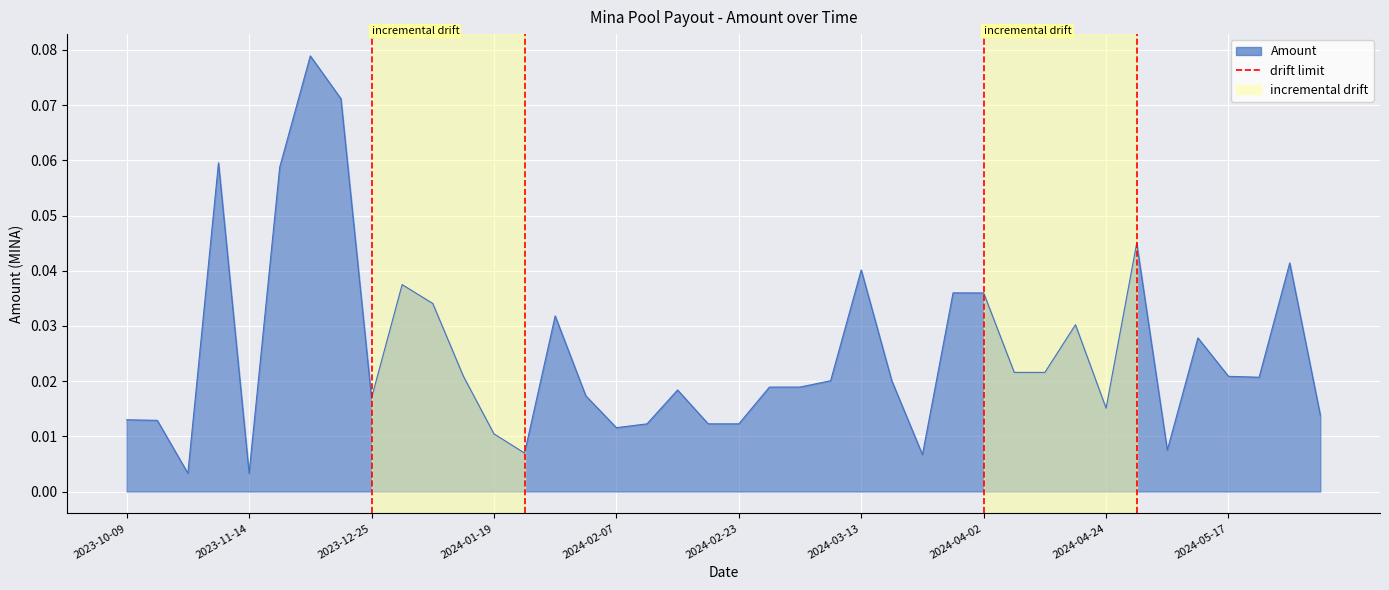

Does the chart have visible grid lines?

Yes